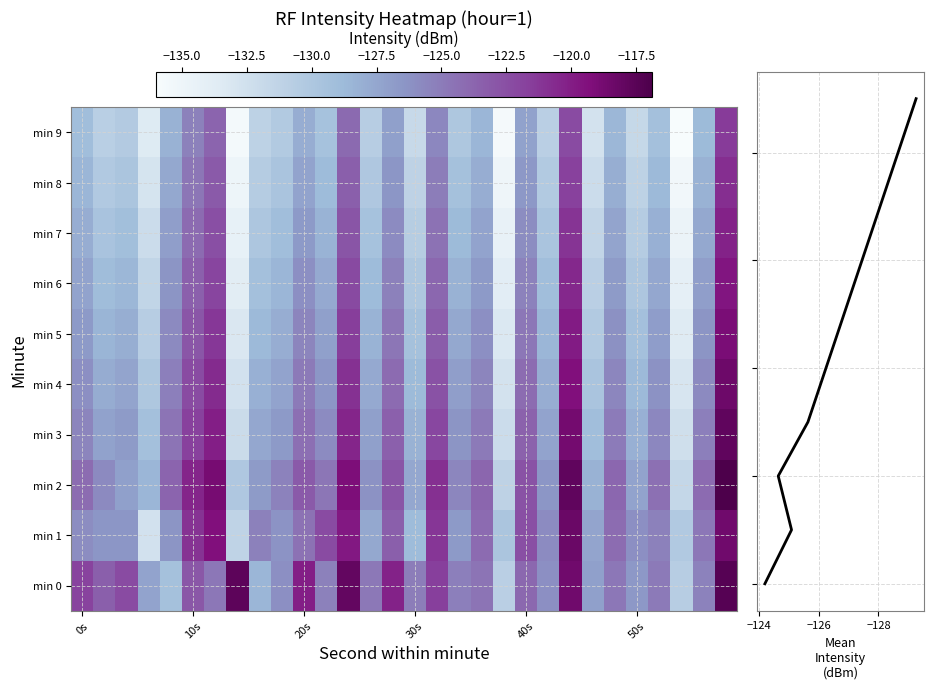

Rank the series by their maximum value, from lowest to highest.

9, 8, 7, 6, 5, 4, 1, 3, 0, 2